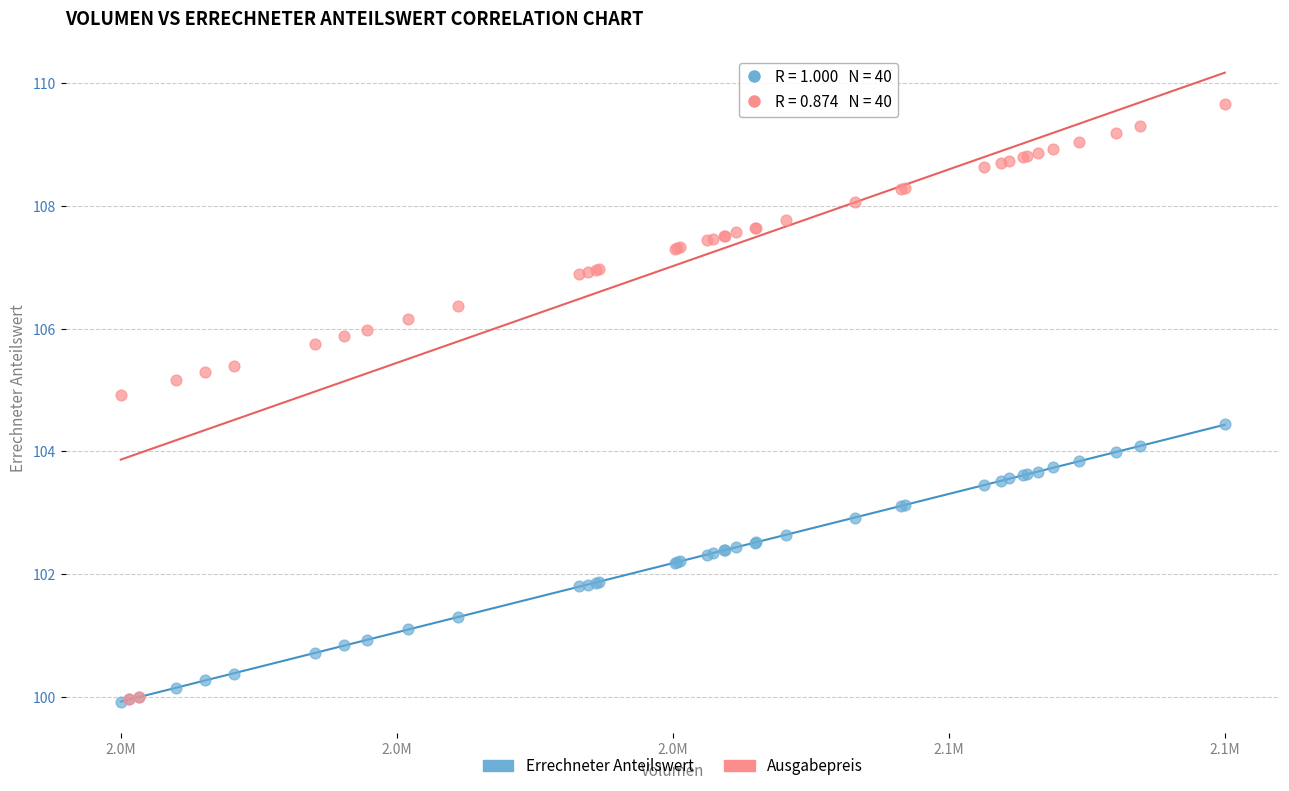

Which series has the largest Y range (max minus min)?

Ausgabepreis